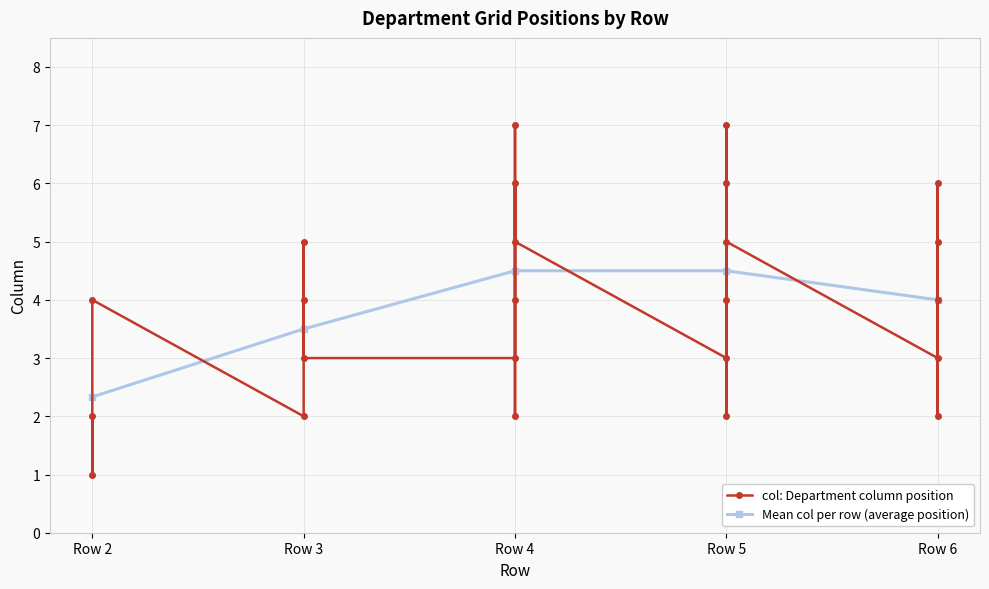

What is the greatest value displayed?

7